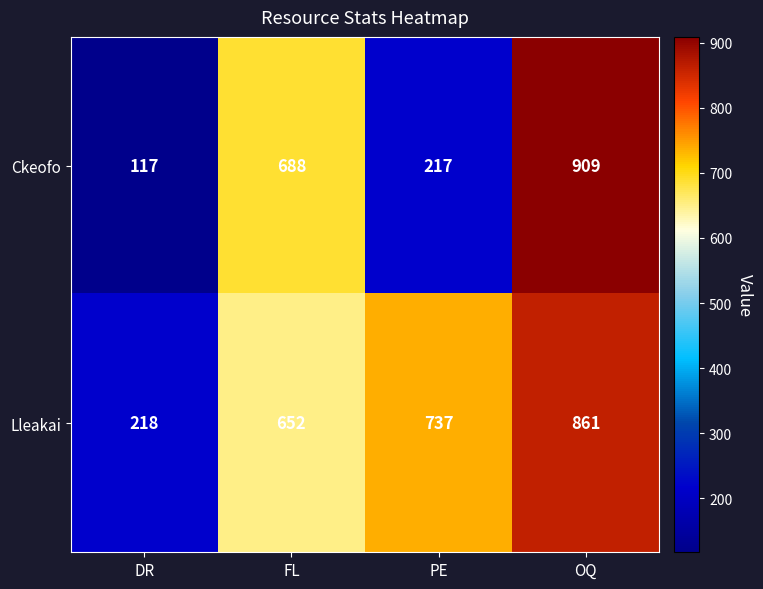

At which category is the sum across all series the highest?

OQ